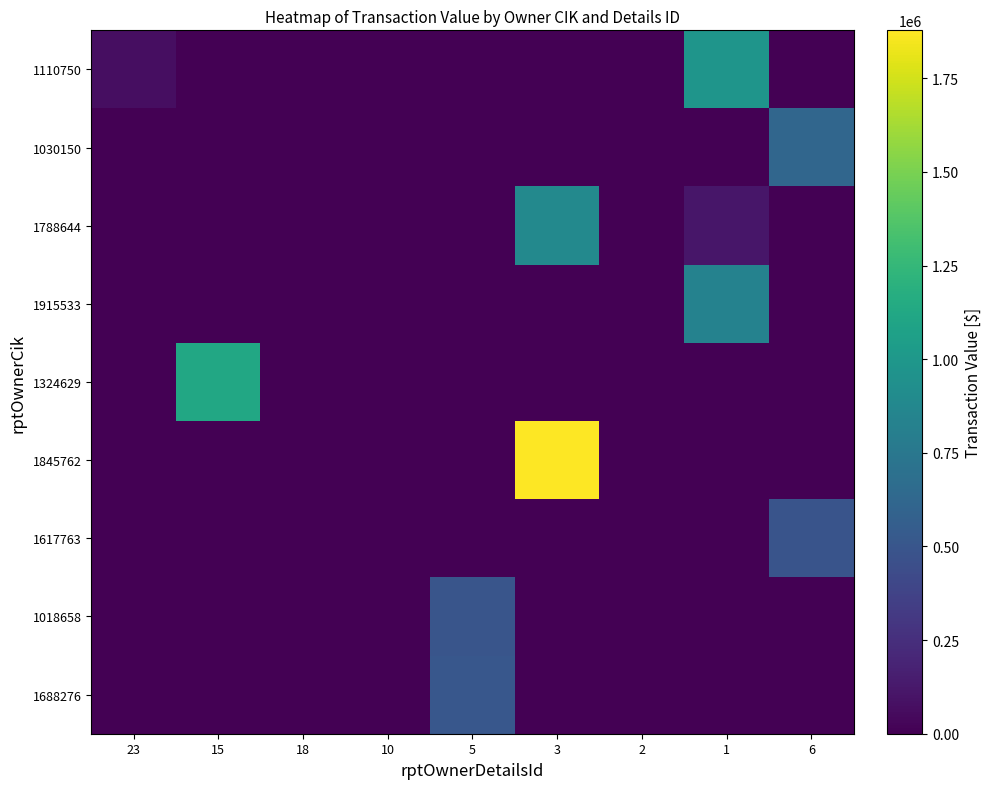

How many values in the 1030150 series exceed 0?

1